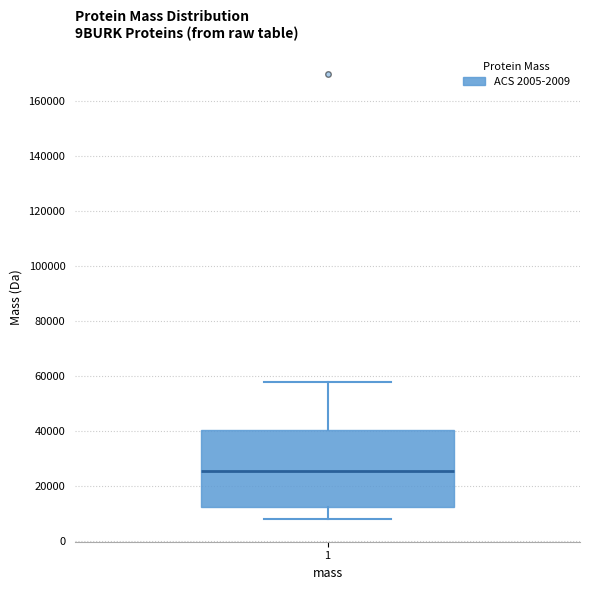

Transcribe this box plot: give where the median line is, the range the box spans, and where the two whiskers end, as read against the y-axis. The values are not printed on the chart, so give them approximately, as read against the axis.

median 26000, box 12000 to 40000, whiskers 8000 to 58000